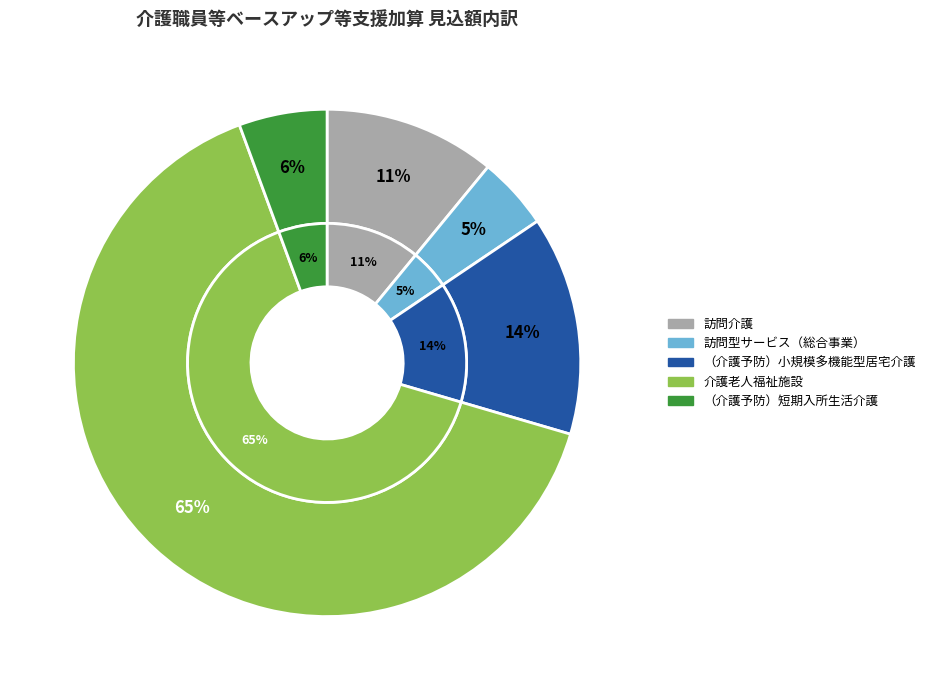

What is the ratio of the value at （介護予防）小規模多機能型居宅介護 to the value at 訪問介護?

1.3